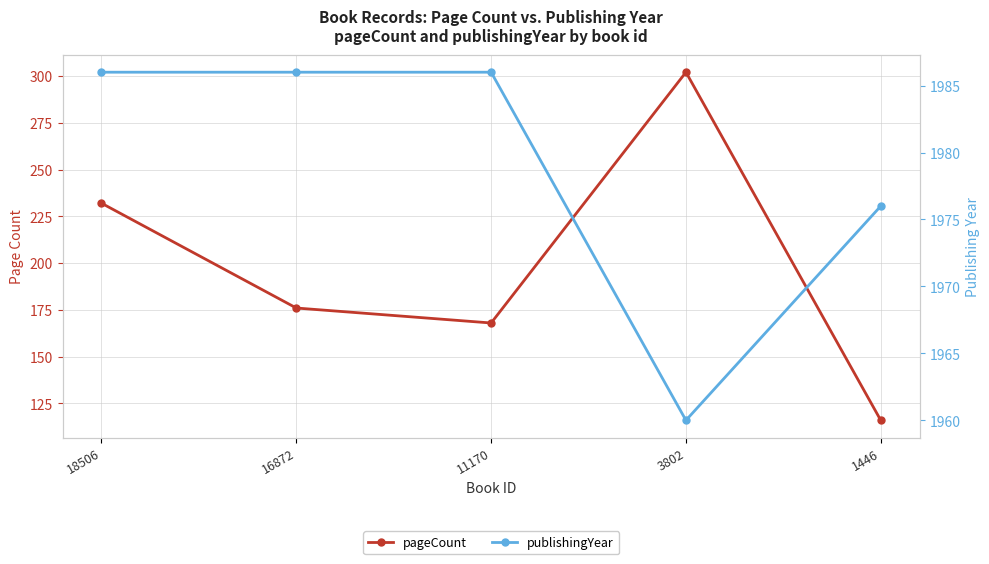

Which series has the largest range (max minus min)?

pageCount